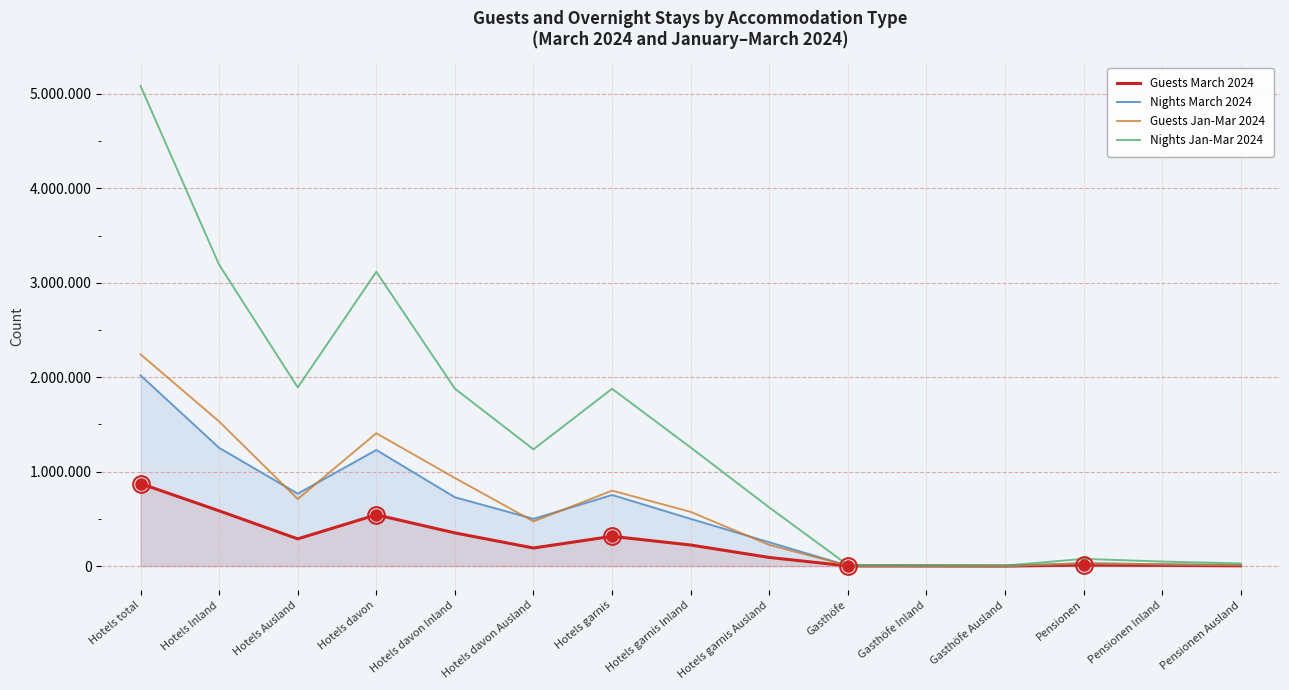

The value of Nights Jan-Mar 2024 at Gasthöfe is 2872. True or false?

False